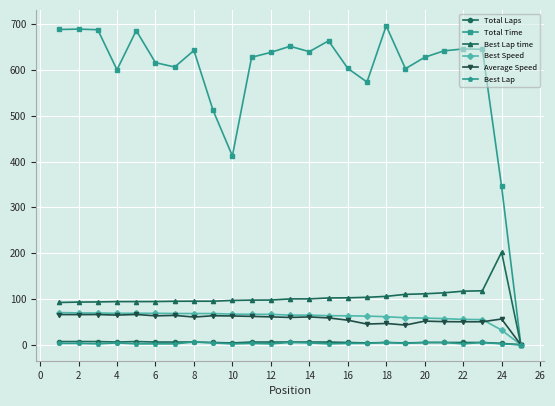

Which series has the widest spread of values?

Total Time